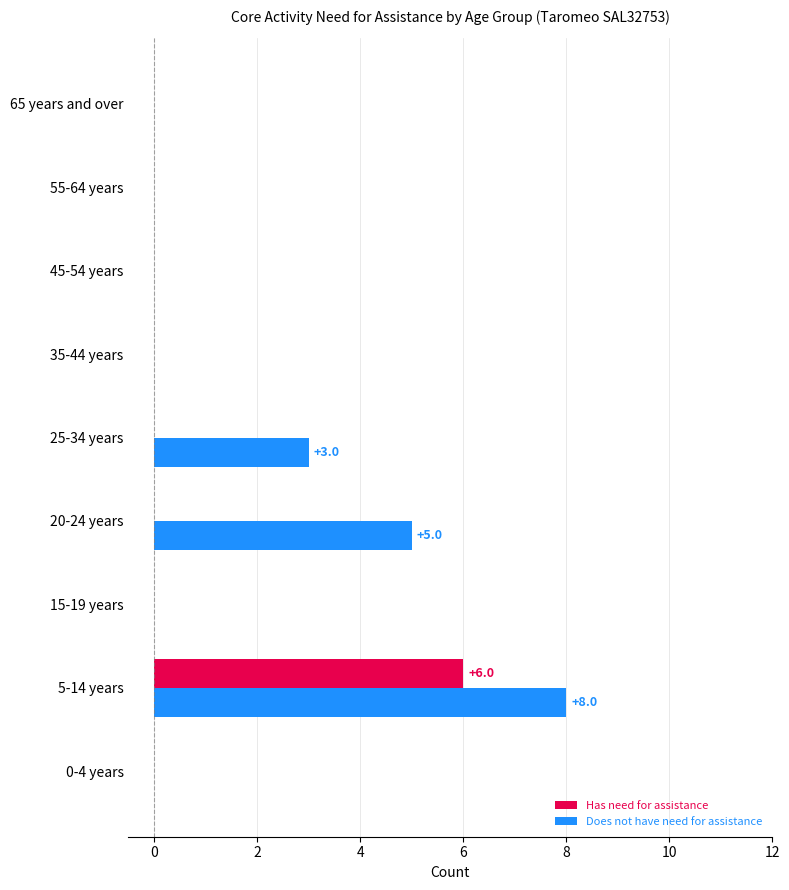

Which series has the largest total across all categories?

Does not have need for assistance